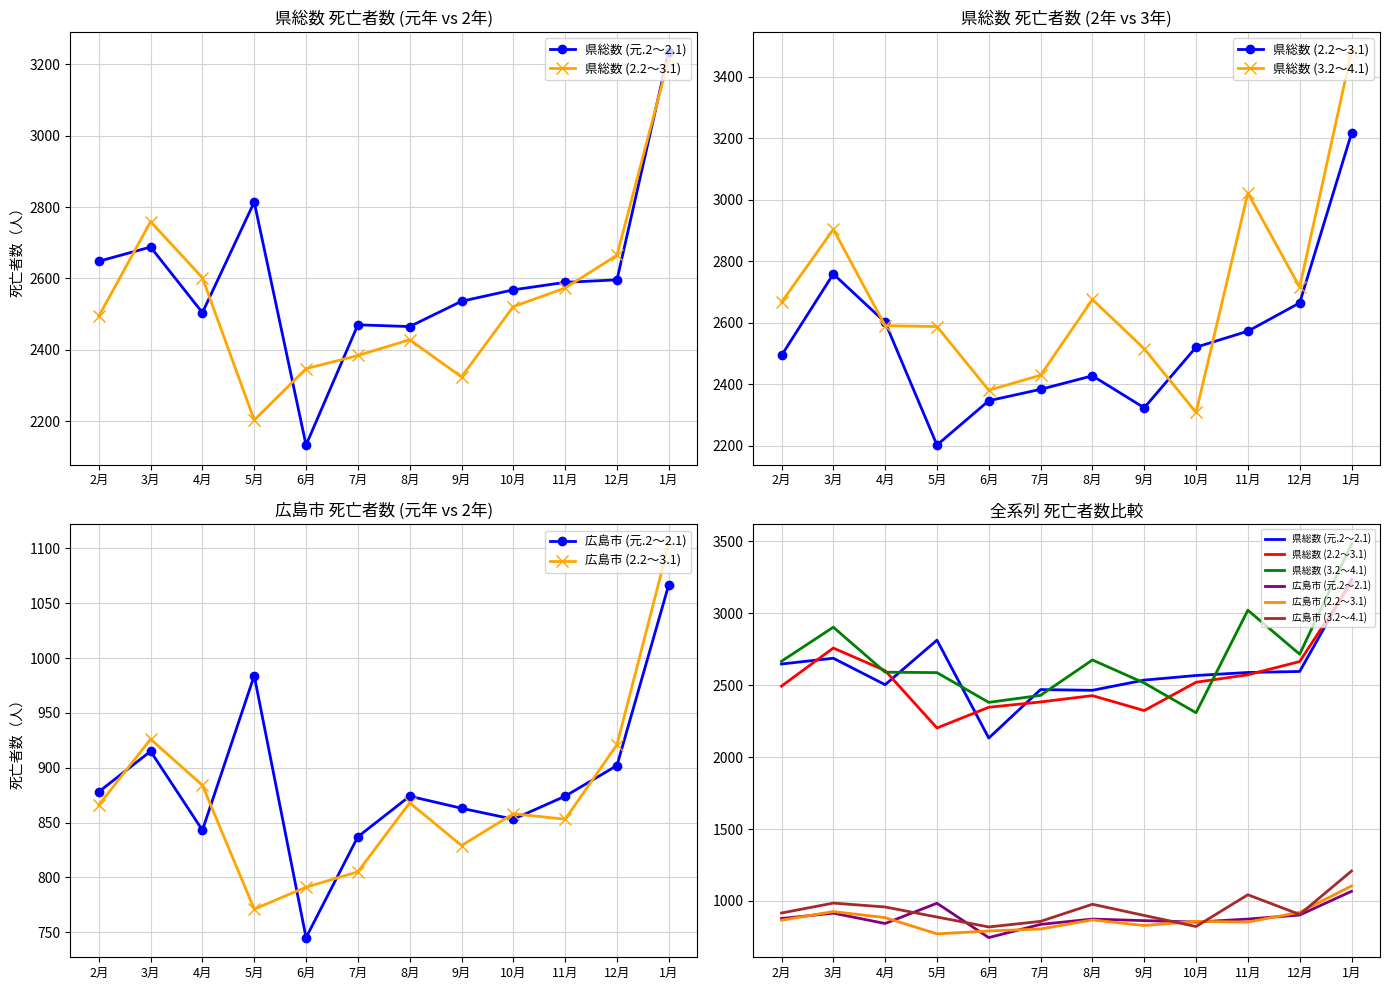

Does the chart have visible grid lines?

Yes